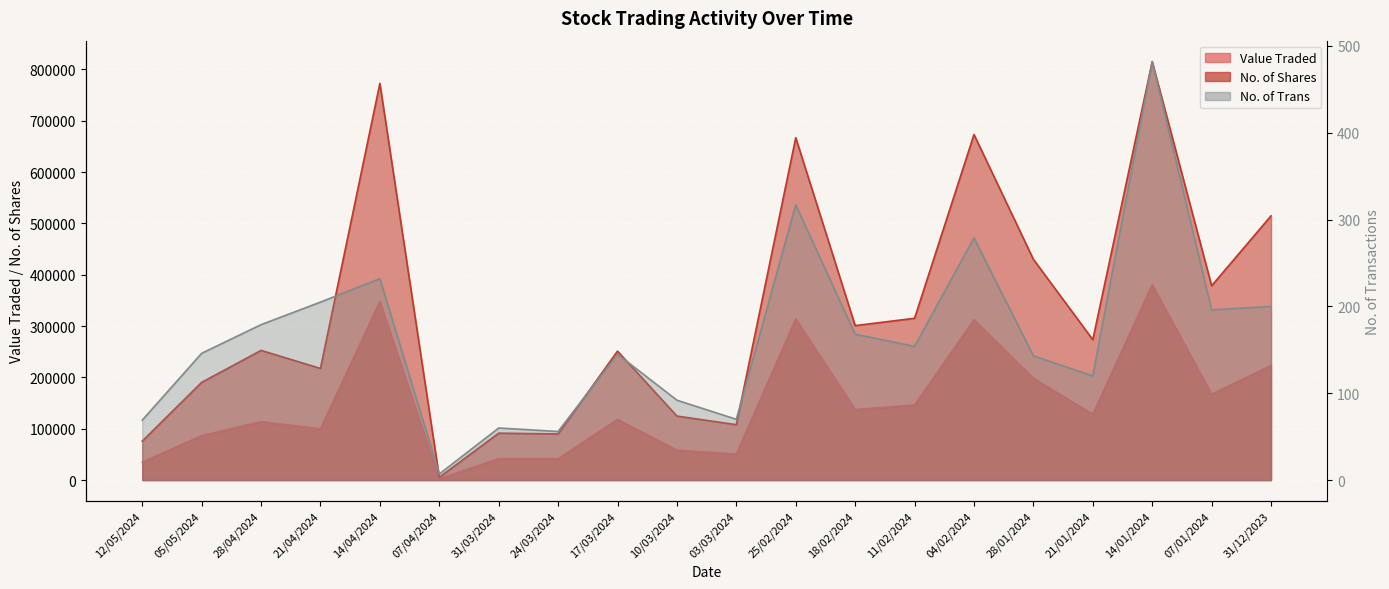

Which series changed the most between 07/04/2024 and 24/03/2024?

No. of Shares